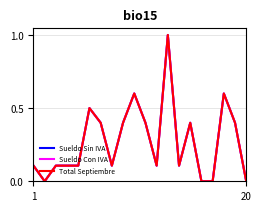

Is this an area chart (filled region under the line)?

No